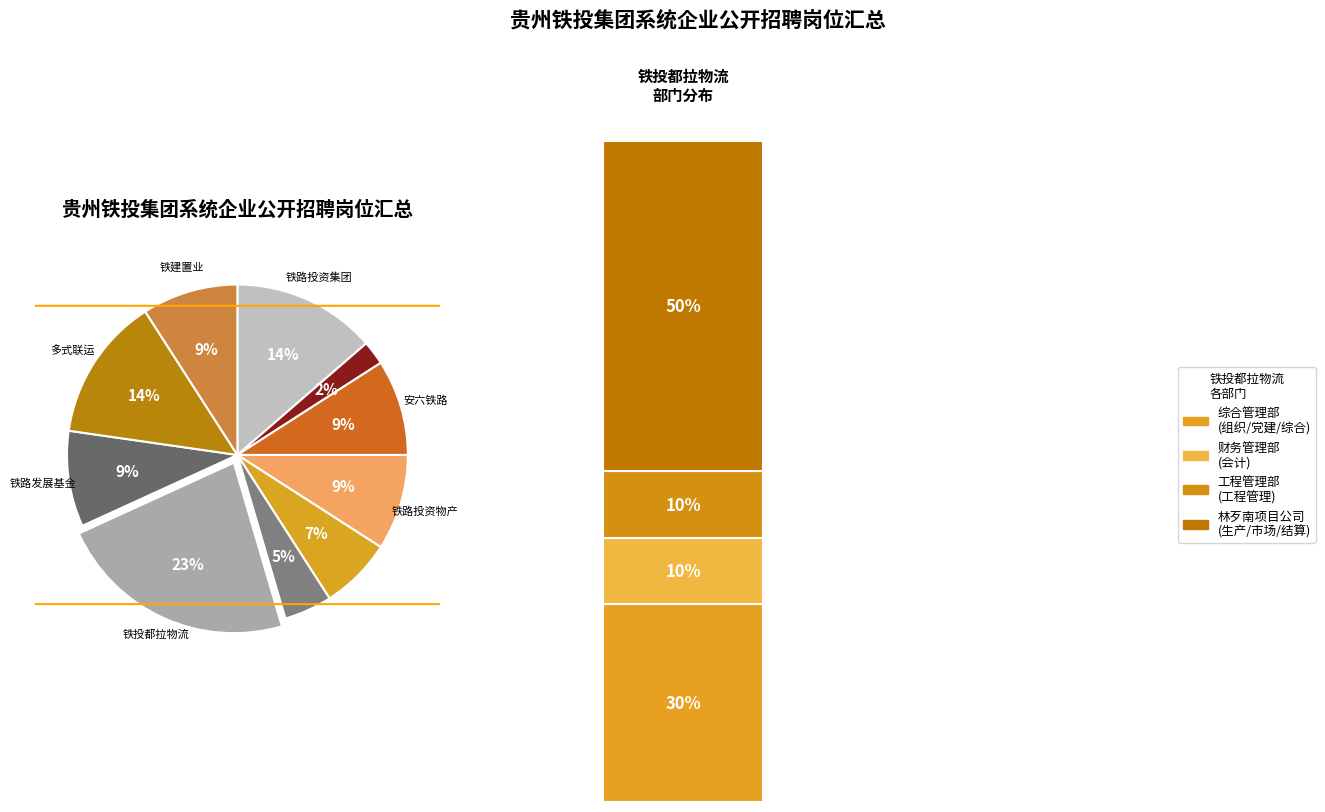

Which has a higher value, 贵州铜玉铁路有限责任公司 or 贵州铁路发展基金管理有限公司?

贵州铁路发展基金管理有限公司